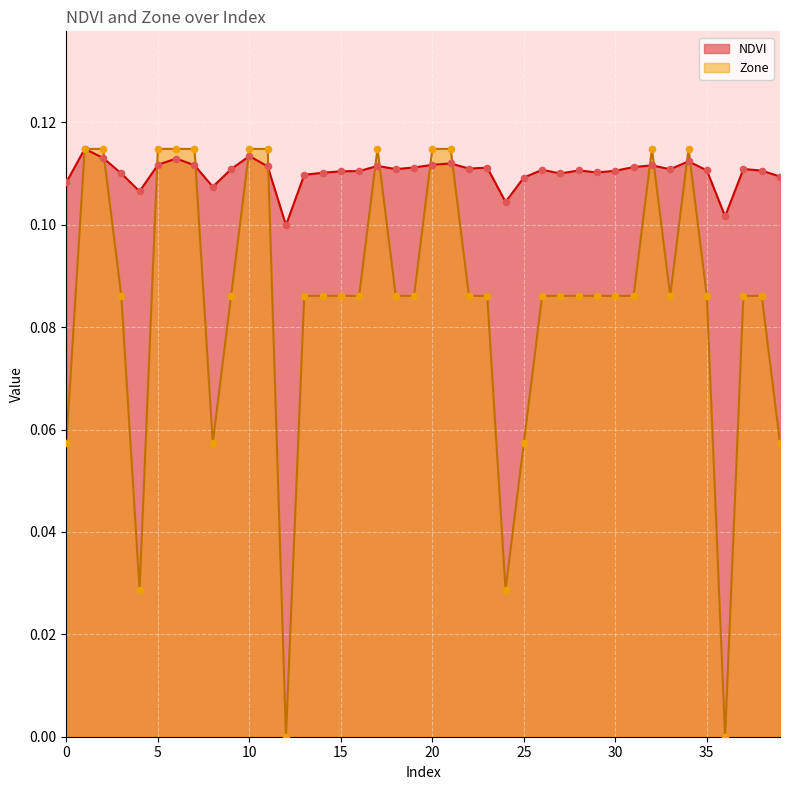

Is the value of NDVI at 21 greater than the value of Zone at 26?

Yes